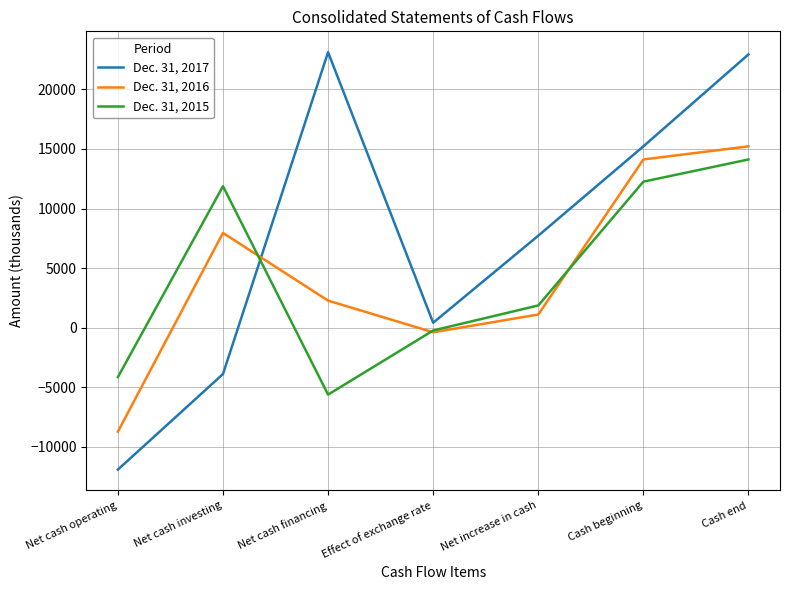

True or false: Dec. 31, 2015 and Dec. 31, 2016 intersect in this chart.

True